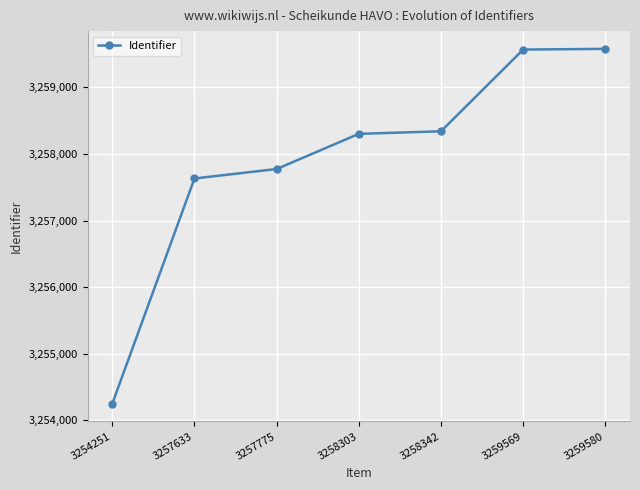

What is the change in value from 3258303 to 3259580?

+1277